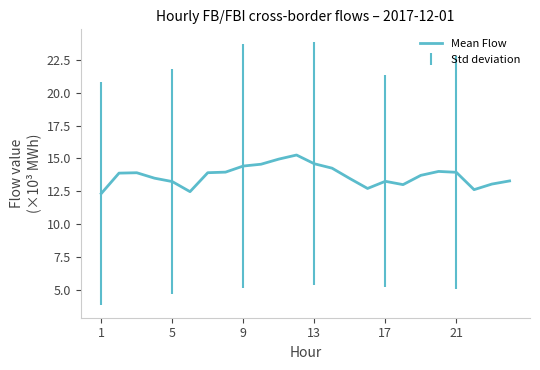

What is the difference between the maximum and minimum values?

2.9